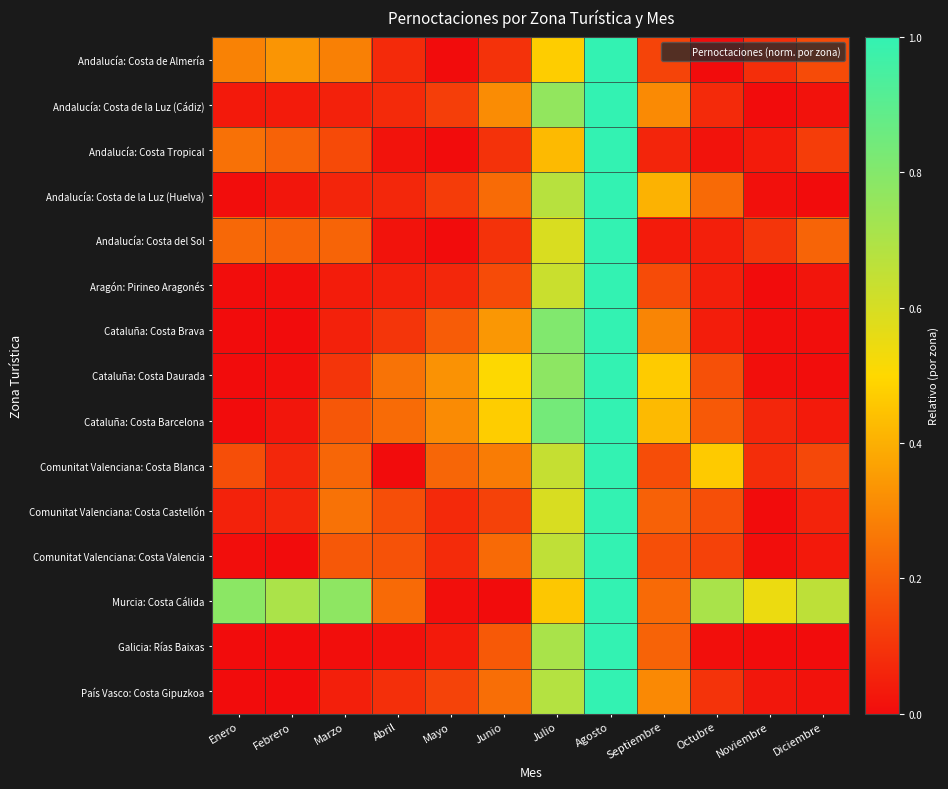

Reading right to left, list all the values displayed in this chart.

Andalucía: Costa de Almería: Diciembre=0.2	Noviembre=0.1	Octubre=0.0	Septiembre=0.1	Agosto=1.0	Julio=0.5	Junio=0.1	Mayo=0.0	Abril=0.1	Marzo=0.3	Febrero=0.3	Enero=0.3
Andalucía: Costa de la Luz (Cádiz): Diciembre=0.0	Noviembre=0.0	Octubre=0.1	Septiembre=0.3	Agosto=1.0	Julio=0.8	Junio=0.3	Mayo=0.1	Abril=0.1	Marzo=0.1	Febrero=0.0	Enero=0.0
Andalucía: Costa Tropical: Diciembre=0.1	Noviembre=0.0	Octubre=0.0	Septiembre=0.1	Agosto=1.0	Julio=0.4	Junio=0.1	Mayo=0.0	Abril=0.0	Marzo=0.2	Febrero=0.2	Enero=0.2
Andalucía: Costa de la Luz (Huelva): Diciembre=0.0	Noviembre=0.0	Octubre=0.2	Septiembre=0.4	Agosto=1.0	Julio=0.7	Junio=0.2	Mayo=0.1	Abril=0.1	Marzo=0.1	Febrero=0.0	Enero=0.0
Andalucía: Costa del Sol: Diciembre=0.2	Noviembre=0.1	Octubre=0.0	Septiembre=0.0	Agosto=1.0	Julio=0.6	Junio=0.1	Mayo=0.0	Abril=0.0	Marzo=0.2	Febrero=0.2	Enero=0.2
Aragón: Pirineo Aragonés: Diciembre=0.0	Noviembre=0.0	Octubre=0.0	Septiembre=0.2	Agosto=1.0	Julio=0.6	Junio=0.2	Mayo=0.1	Abril=0.0	Marzo=0.0	Febrero=0.0	Enero=0.0
Cataluña: Costa Brava: Diciembre=0.0	Noviembre=0.0	Octubre=0.0	Septiembre=0.3	Agosto=1.0	Julio=0.8	Junio=0.3	Mayo=0.2	Abril=0.1	Marzo=0.1	Febrero=0.0	Enero=0.0
Cataluña: Costa Daurada: Diciembre=0.0	Noviembre=0.0	Octubre=0.2	Septiembre=0.5	Agosto=1.0	Julio=0.8	Junio=0.5	Mayo=0.3	Abril=0.3	Marzo=0.1	Febrero=0.0	Enero=0.0
Cataluña: Costa Barcelona: Diciembre=0.0	Noviembre=0.1	Octubre=0.2	Septiembre=0.4	Agosto=1.0	Julio=0.8	Junio=0.5	Mayo=0.3	Abril=0.2	Marzo=0.2	Febrero=0.0	Enero=0.0
Comunitat Valenciana: Costa Blanca: Diciembre=0.1	Noviembre=0.1	Octubre=0.5	Septiembre=0.2	Agosto=1.0	Julio=0.6	Junio=0.3	Mayo=0.2	Abril=0.0	Marzo=0.2	Febrero=0.1	Enero=0.2
Comunitat Valenciana: Costa Castellón: Diciembre=0.1	Noviembre=0.0	Octubre=0.2	Septiembre=0.2	Agosto=1.0	Julio=0.6	Junio=0.1	Mayo=0.1	Abril=0.2	Marzo=0.3	Febrero=0.1	Enero=0.1
Comunitat Valenciana: Costa Valencia: Diciembre=0.0	Noviembre=0.0	Octubre=0.1	Septiembre=0.2	Agosto=1.0	Julio=0.7	Junio=0.2	Mayo=0.1	Abril=0.2	Marzo=0.2	Febrero=0.0	Enero=0.0
Murcia: Costa Cálida: Diciembre=0.7	Noviembre=0.5	Octubre=0.7	Septiembre=0.2	Agosto=1.0	Julio=0.5	Junio=0.0	Mayo=0.0	Abril=0.2	Marzo=0.8	Febrero=0.7	Enero=0.8
Galicia: Rías Baixas: Diciembre=0.0	Noviembre=0.0	Octubre=0.0	Septiembre=0.2	Agosto=1.0	Julio=0.7	Junio=0.2	Mayo=0.0	Abril=0.0	Marzo=0.0	Febrero=0.0	Enero=0.0
País Vasco: Costa Gipuzkoa: Diciembre=0.0	Noviembre=0.0	Octubre=0.1	Septiembre=0.3	Agosto=1.0	Julio=0.7	Junio=0.2	Mayo=0.1	Abril=0.1	Marzo=0.0	Febrero=0.0	Enero=0.0